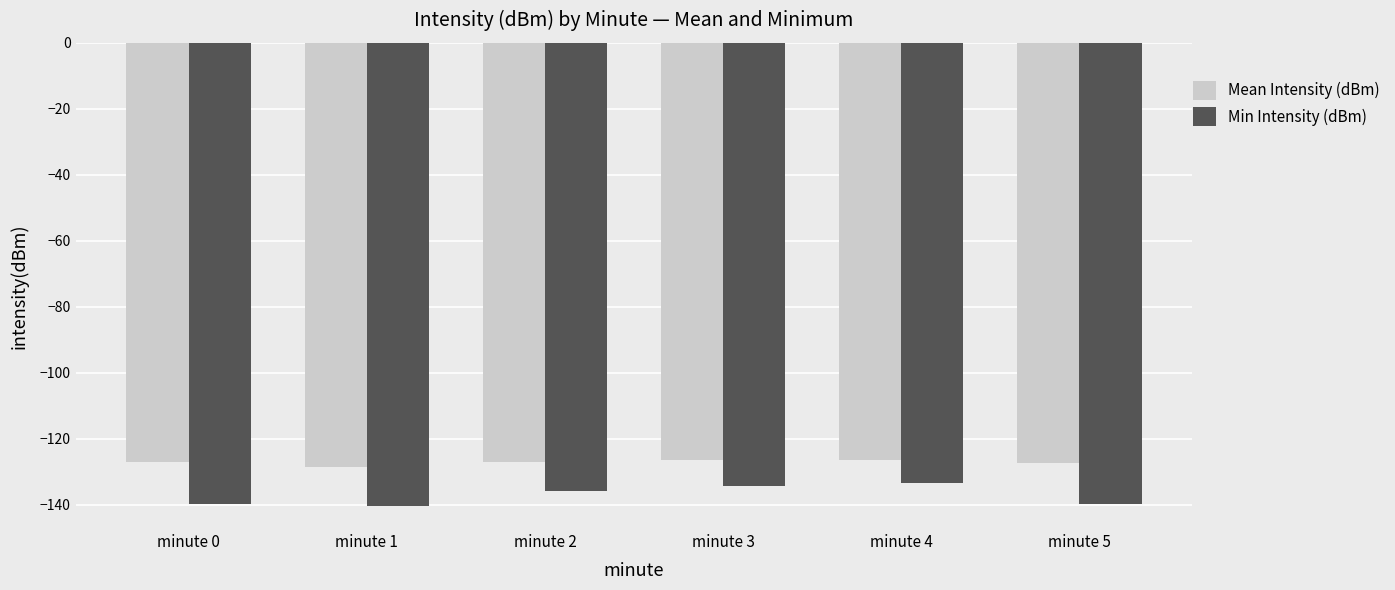

Which series has the widest spread of values?

Min Intensity (dBm)